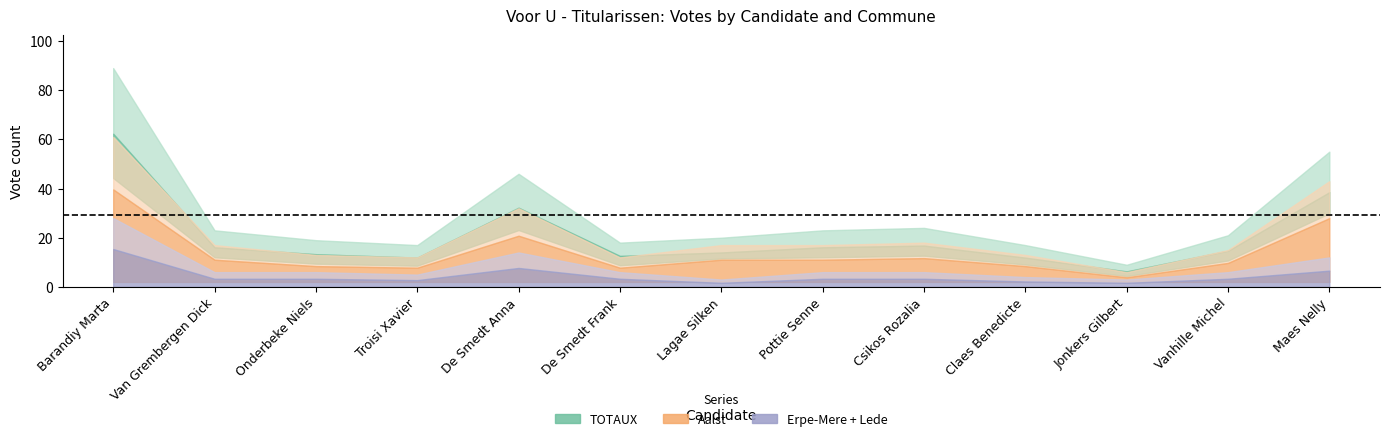

Read the Aalst value at Claes Benedicte, to the nearest 10.

10